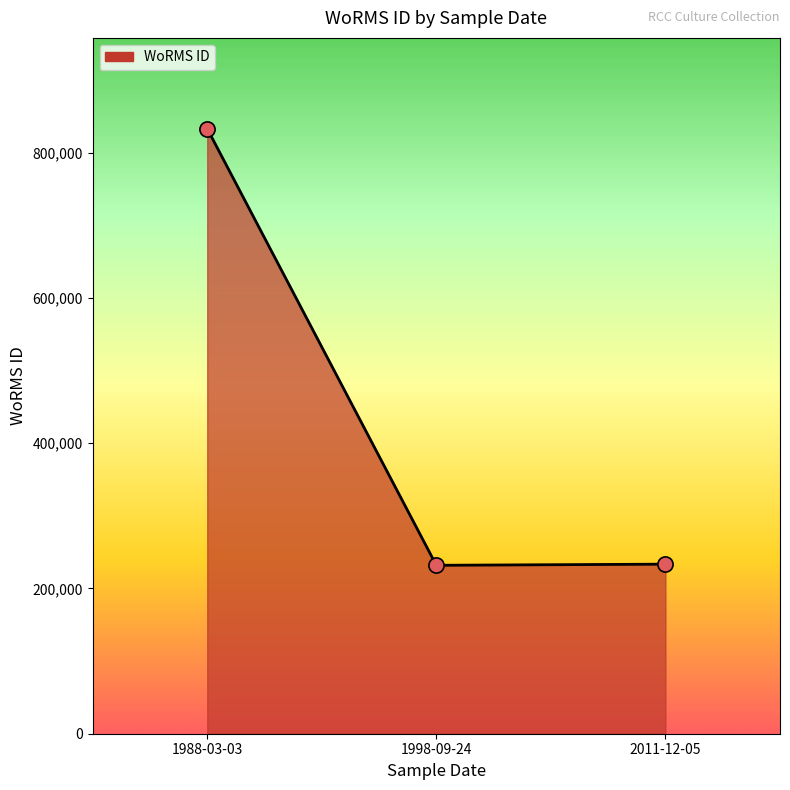

Approximately how many times larger is the value at 1988-03-03 compared to 1998-09-24?

3.6